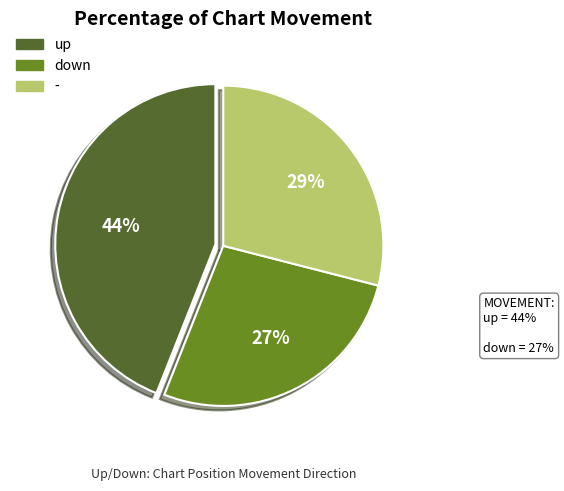

To the nearest percent, what portion does down represent?

27%